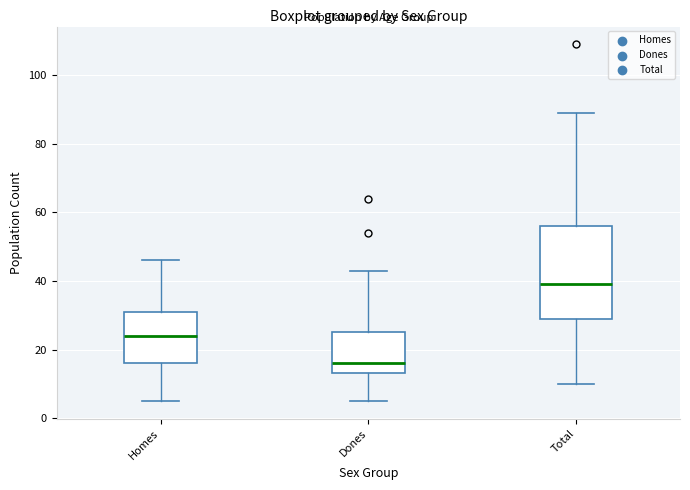

Comparing the boxes themselves (not the whiskers), which one is the tallest?

Total